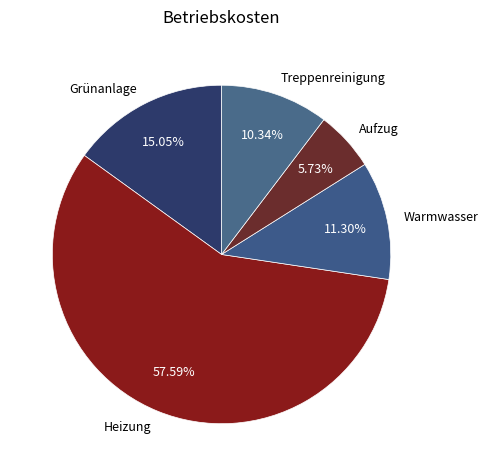

What percentage is the Grünanlage slice, to the nearest percent?

15%